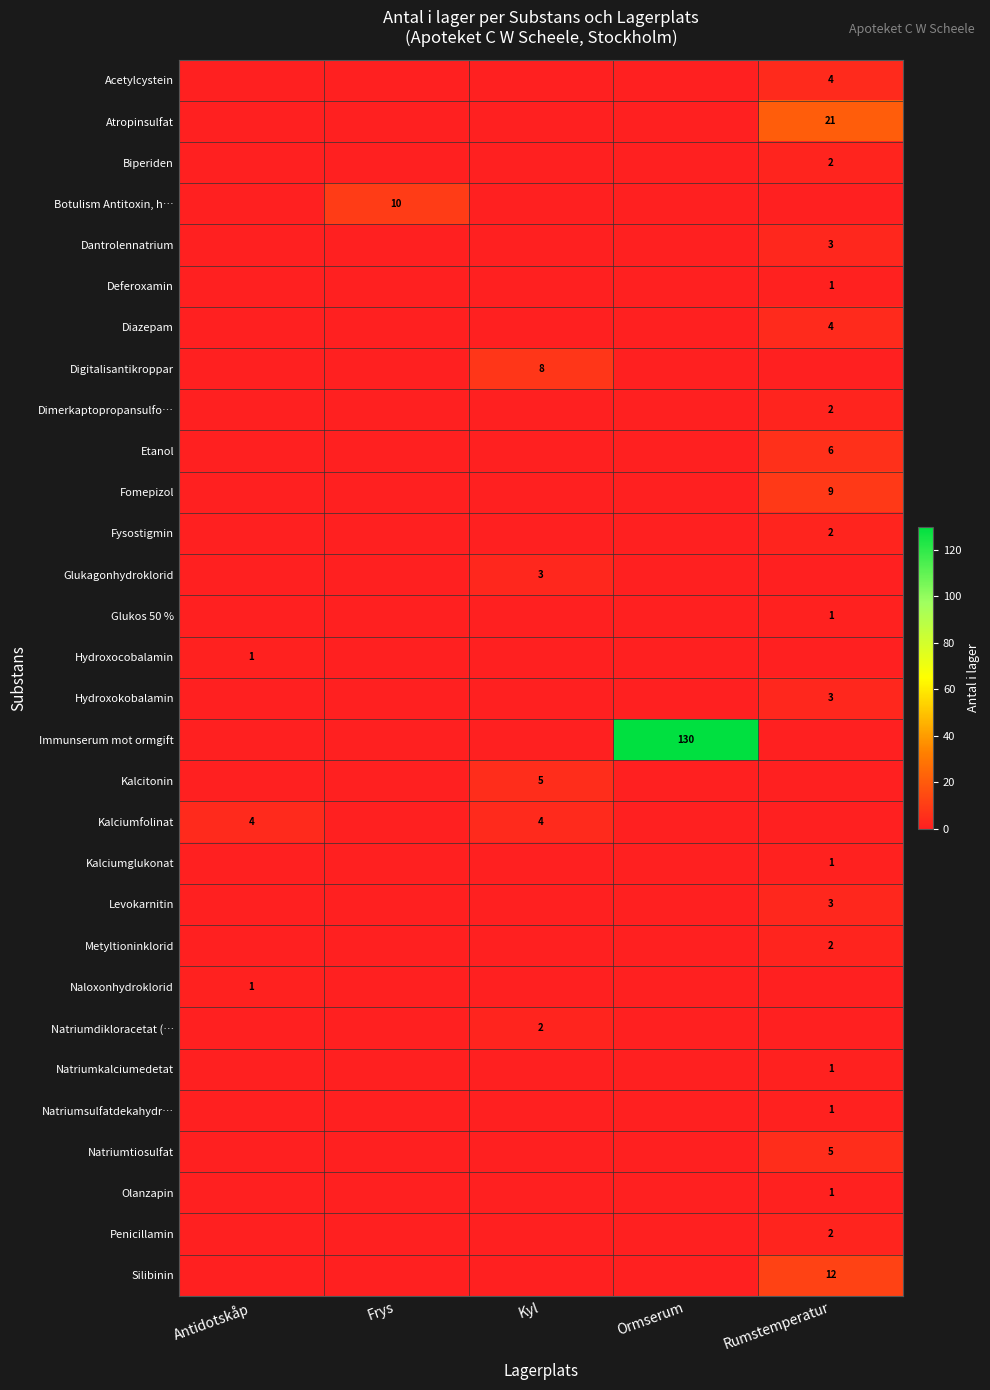

At which category is the sum across all series the highest?

Ormserum